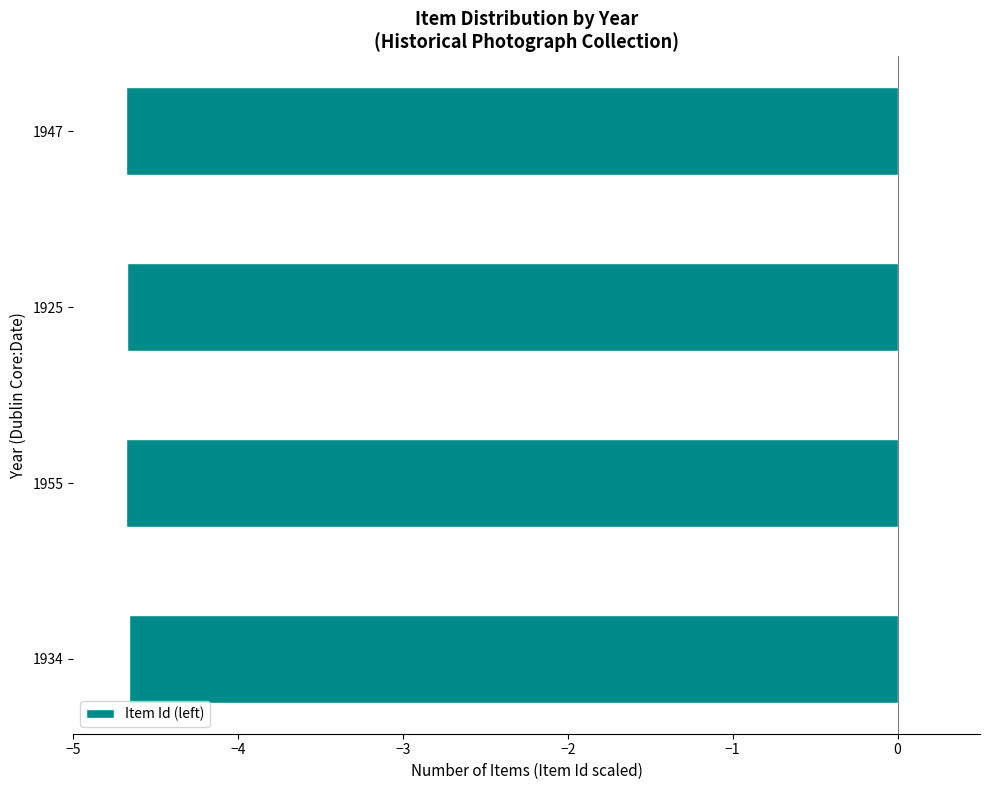

What is the minimum value shown in the chart?

-4.7